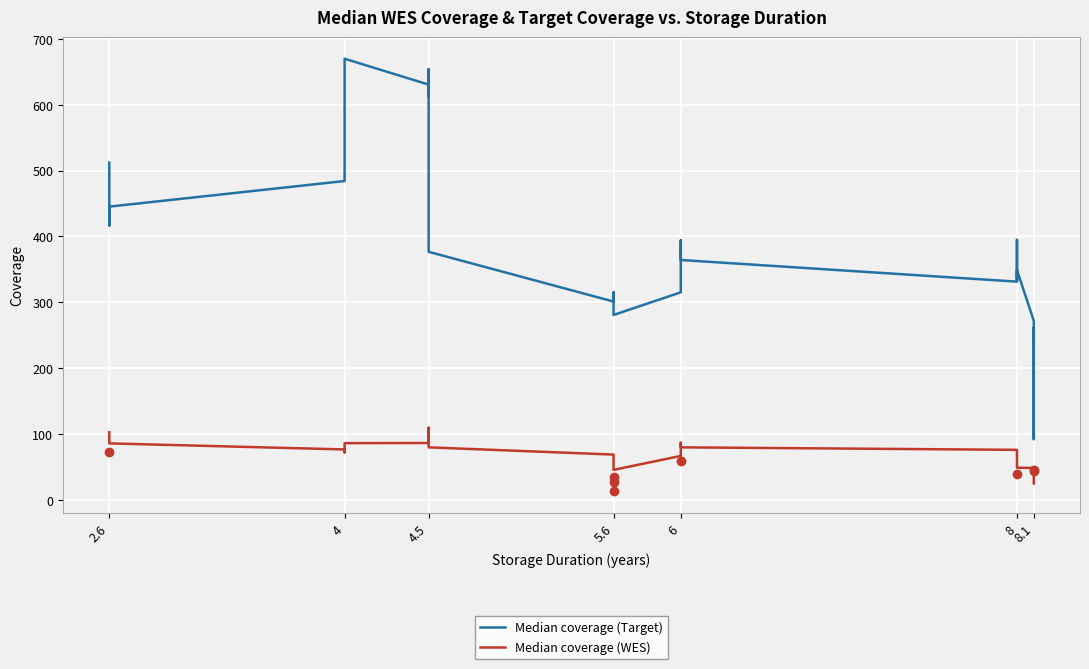

True or false: Median coverage (Target) and Median coverage (WES) intersect in this chart.

False